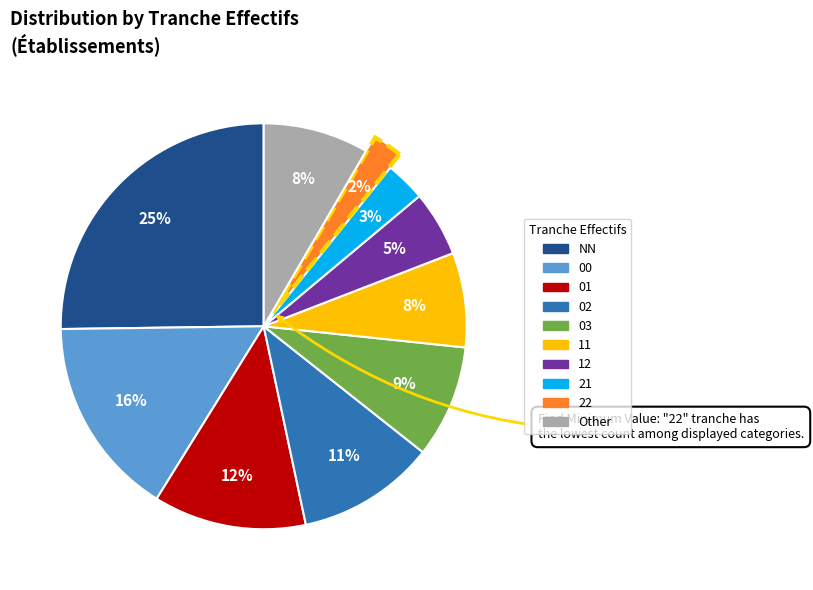

Is 03 the majority of the pie?

No